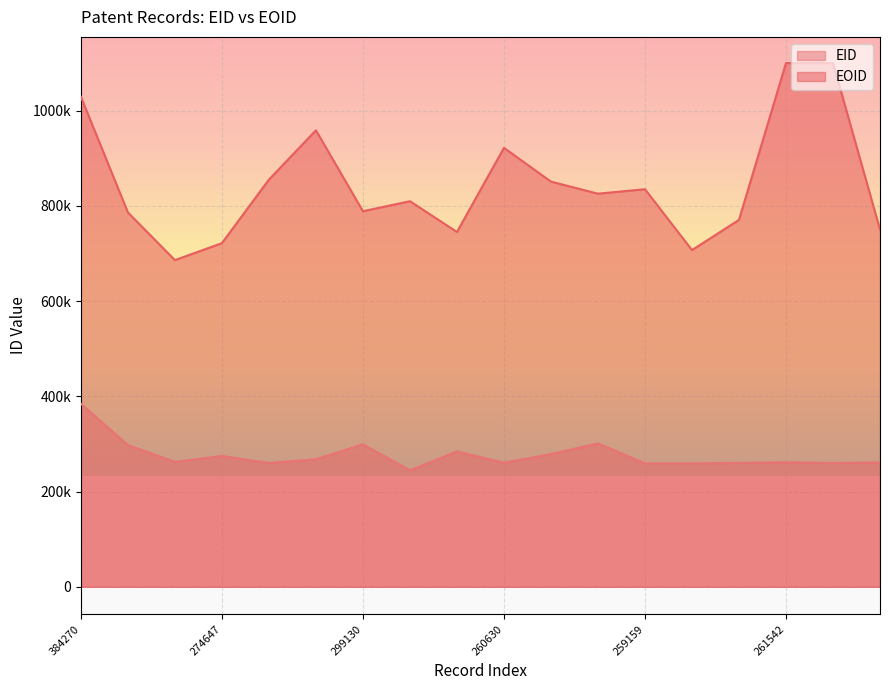

What is the value of the EID point at the 13th from the left?

259159